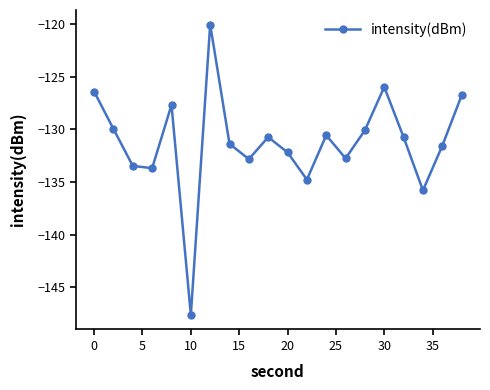

True or false: the data has more than 0 interior local peaks.

True